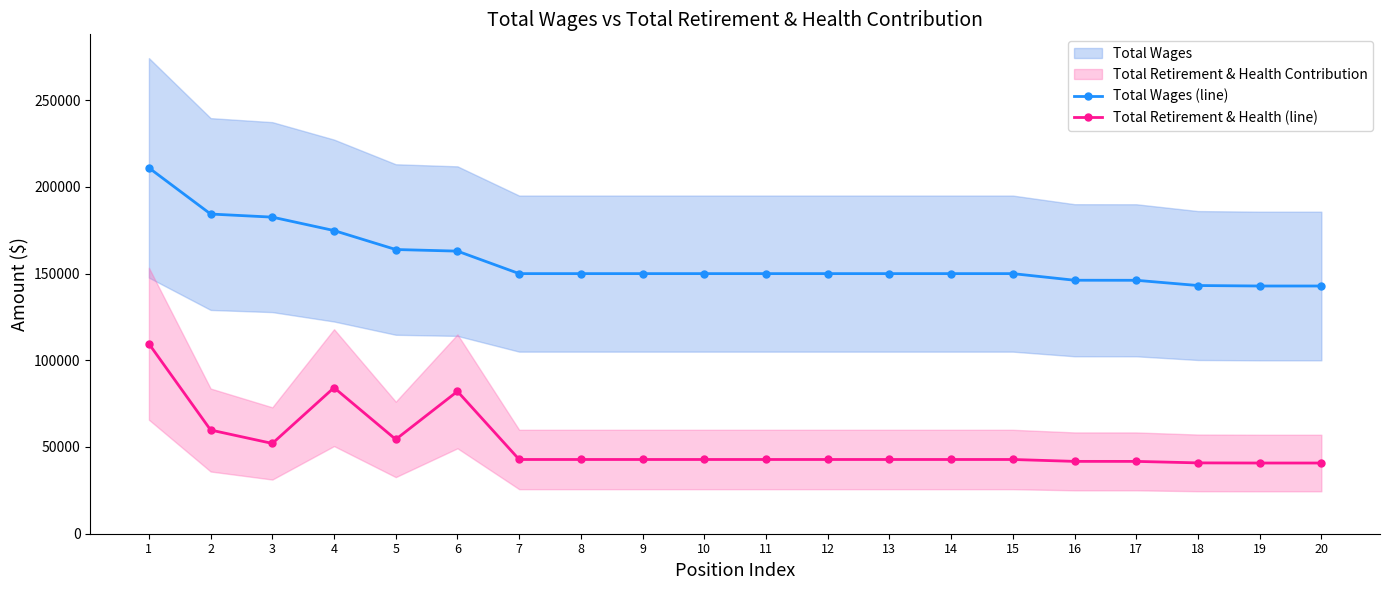

Which series has the largest total across all categories?

Total Wages (line)